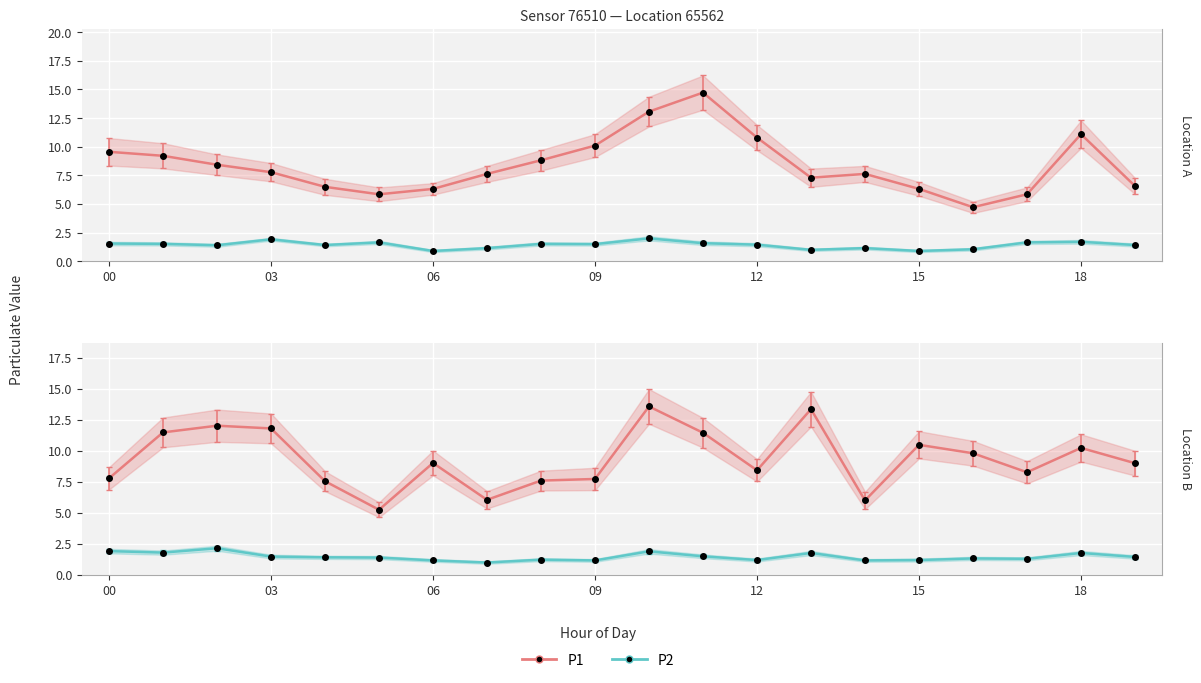

The P2 series shows 1.4 at 19. True or false?

True